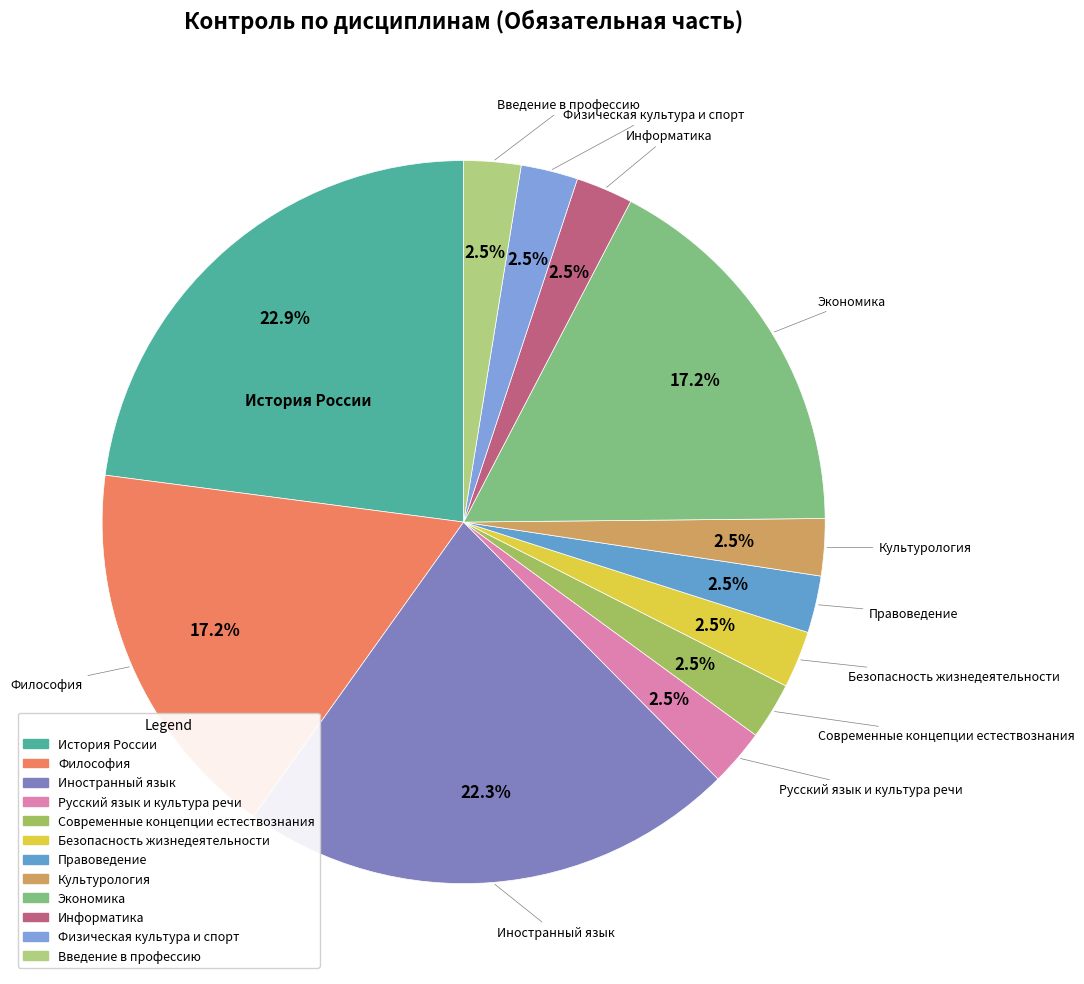

Is the sum of Безопасность жизнедеятельности and Экономика greater than half?

No